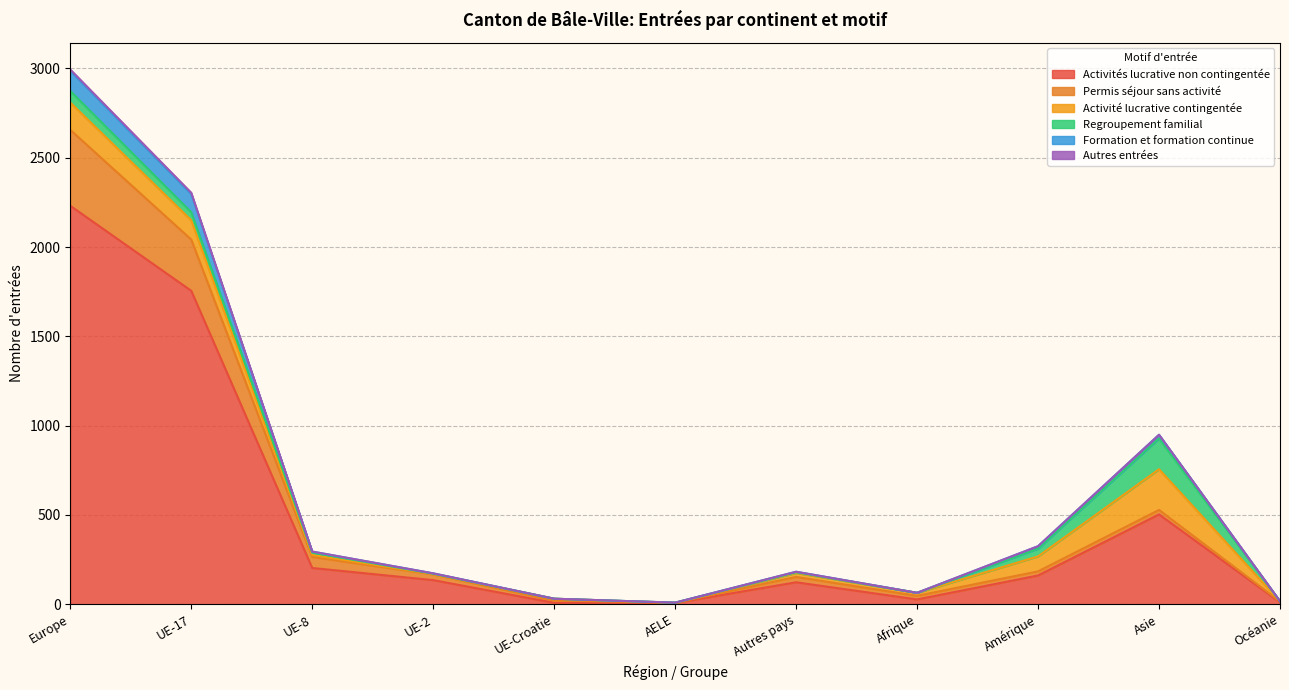

Where is the first local maximum for Activités lucrative non contingentée?

Autres pays